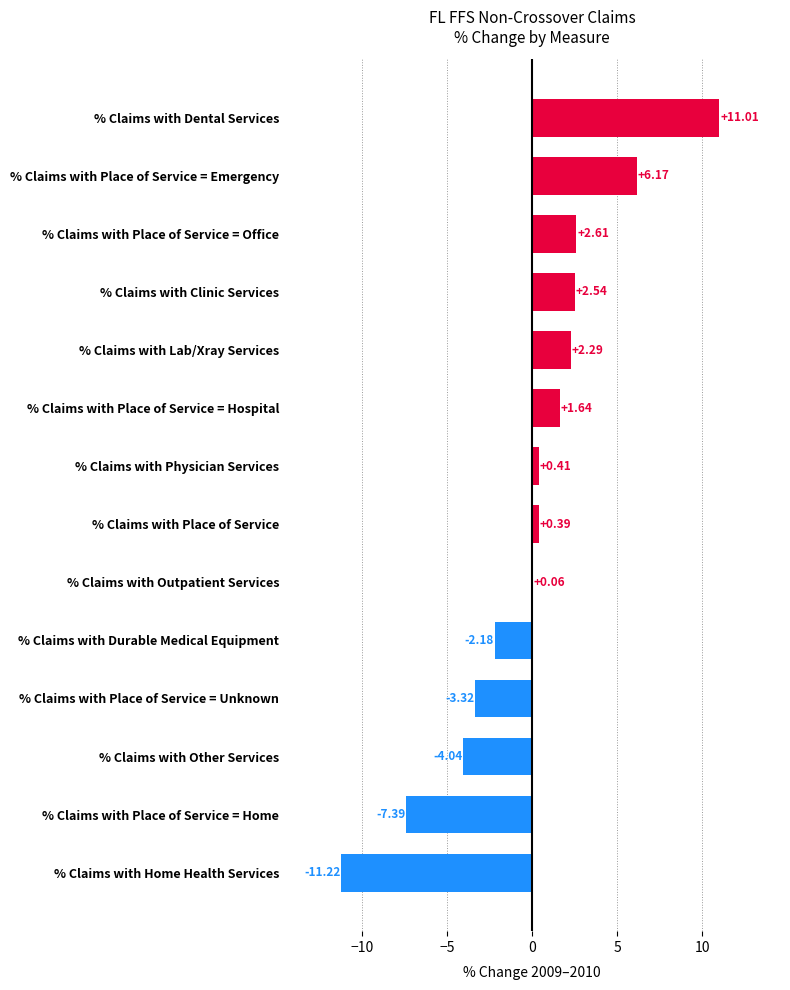

Between % Claims with Dental Services and % Claims with Place of Service = Unknown, which is larger?

% Claims with Dental Services